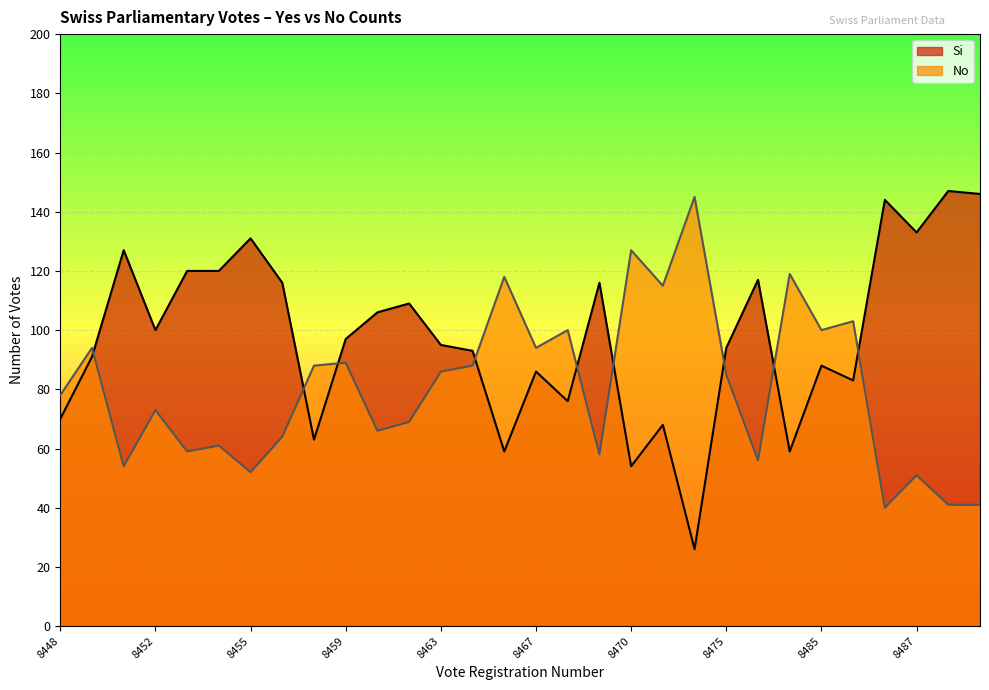

At how many categories does at least one series exceed 131?

5